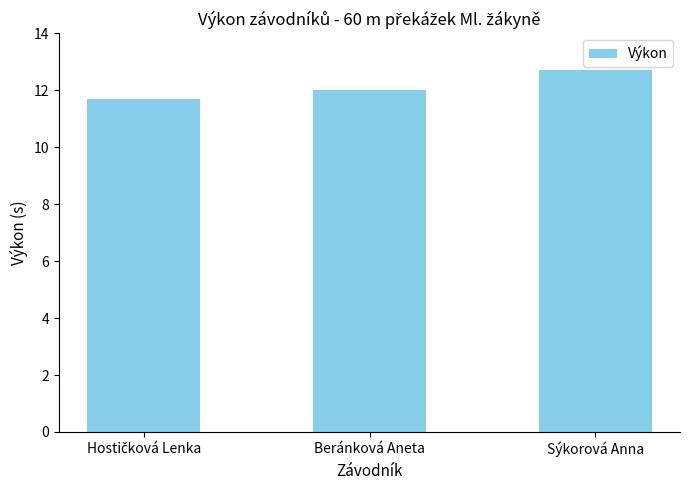

Between Beránková Aneta and Sýkorová Anna, which is larger?

Sýkorová Anna